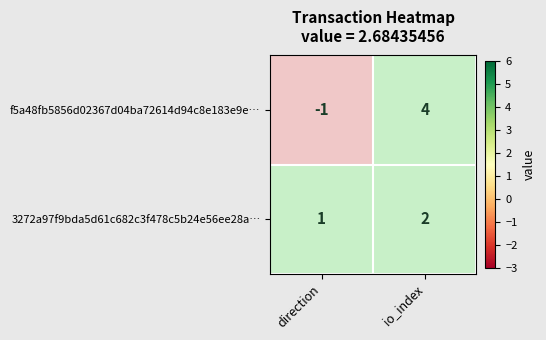

At which label is 3272a97f9bda5d61c682c3f478c5b24e56ee28a… closest to 1?

direction